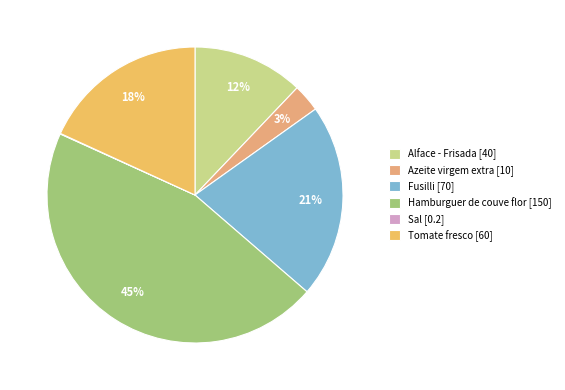

What portion of the pie excludes Azeite virgem extra?

97.0%